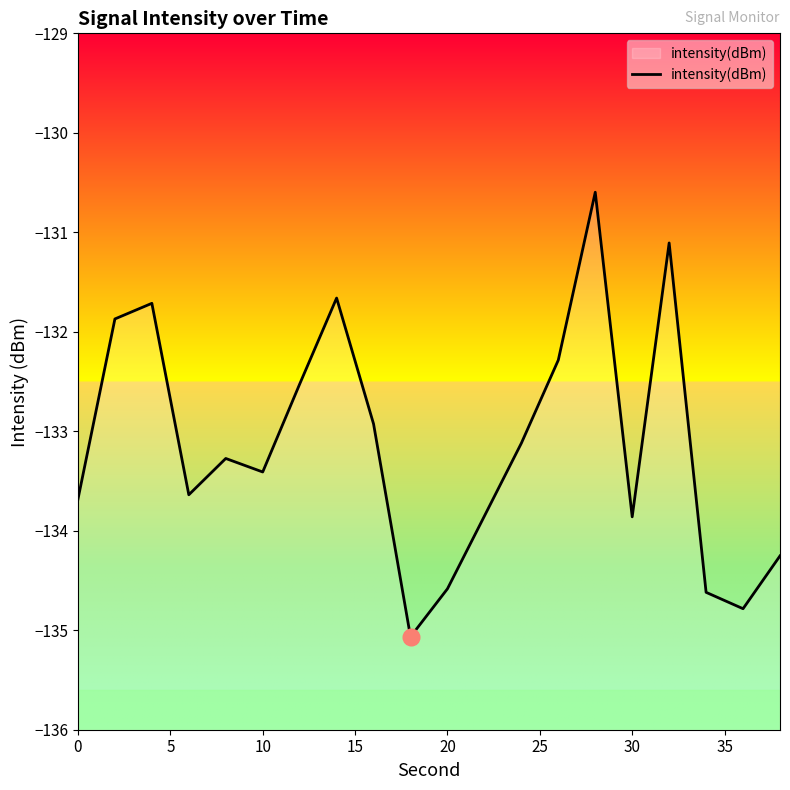

Is it true that the value at 10 is -133.4?

True